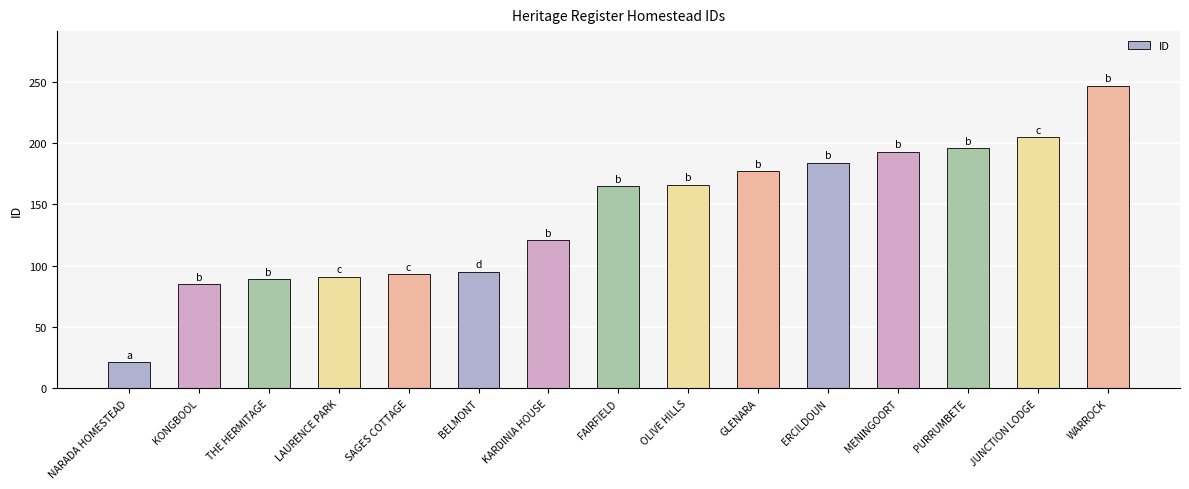

Read the value at SAGES COTTAGE.

93